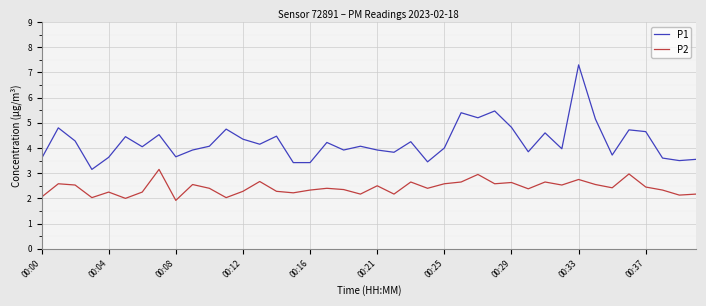

Rank the series by their maximum value, from highest to lowest.

P1, P2